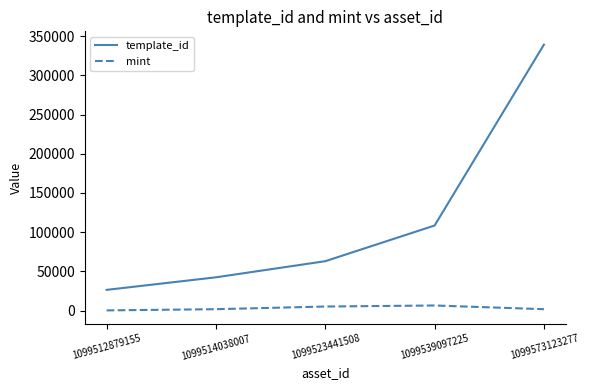

At which label does template_id reach its peak?

1099573123277